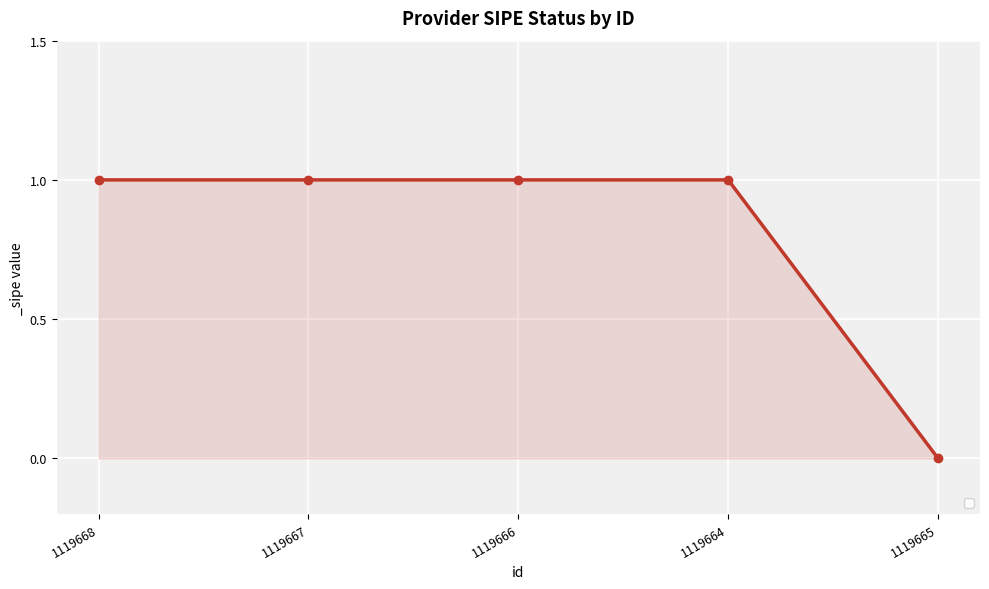

How many lines are shown in the chart?

1